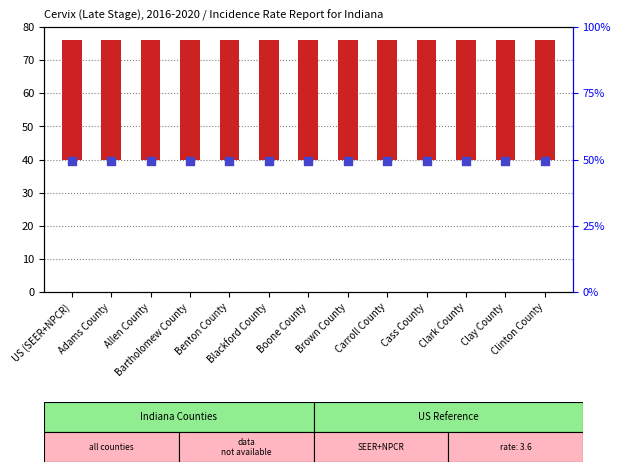

At how many categories does at least one series exceed 36?

13